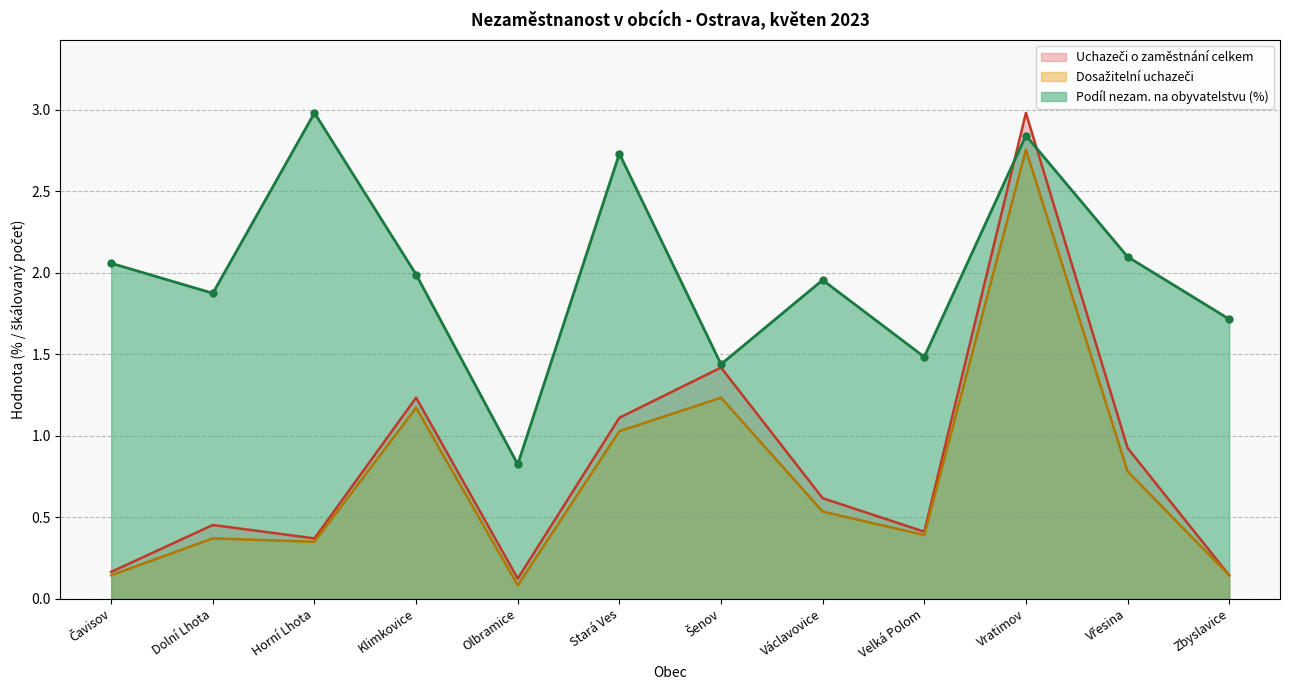

What is the difference between the maximum and minimum values in the Podíl nezam. na obyvatelstvu (%) series?

2.2